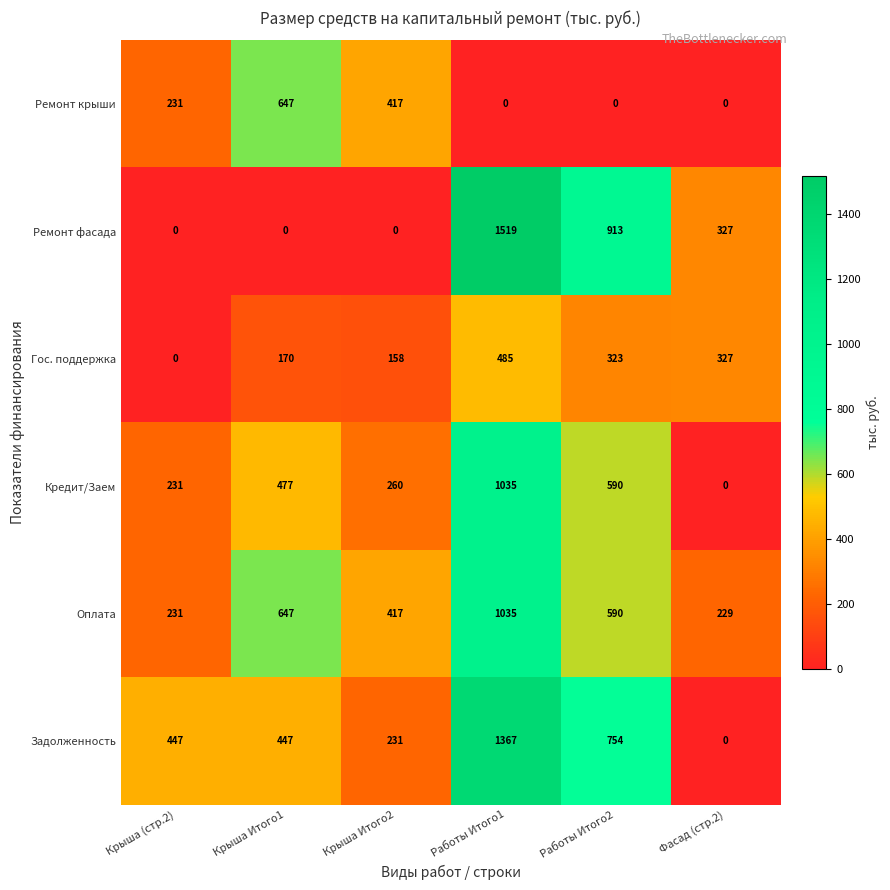

At which label does Оплата first exceed 590?

Крыша Итого1